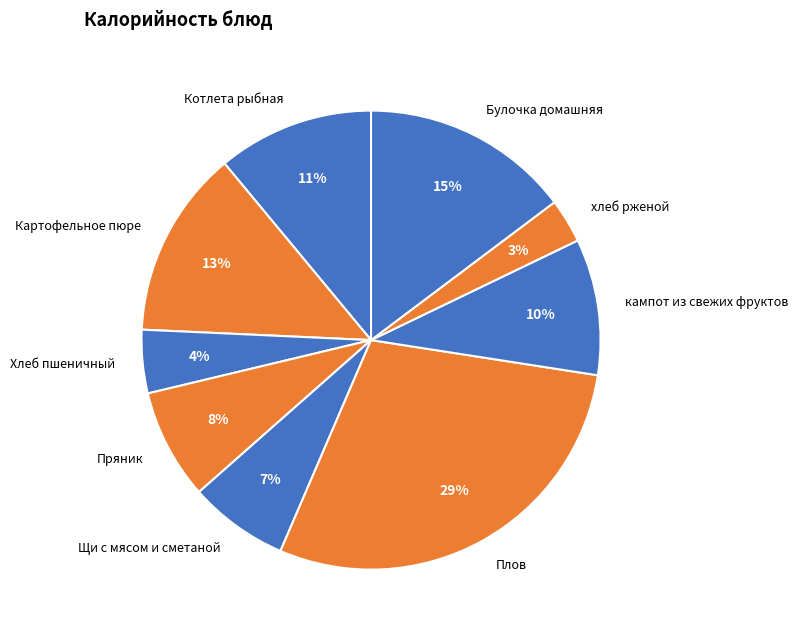

True or false: Хлеб пшеничный accounts for 4% of the total.

True